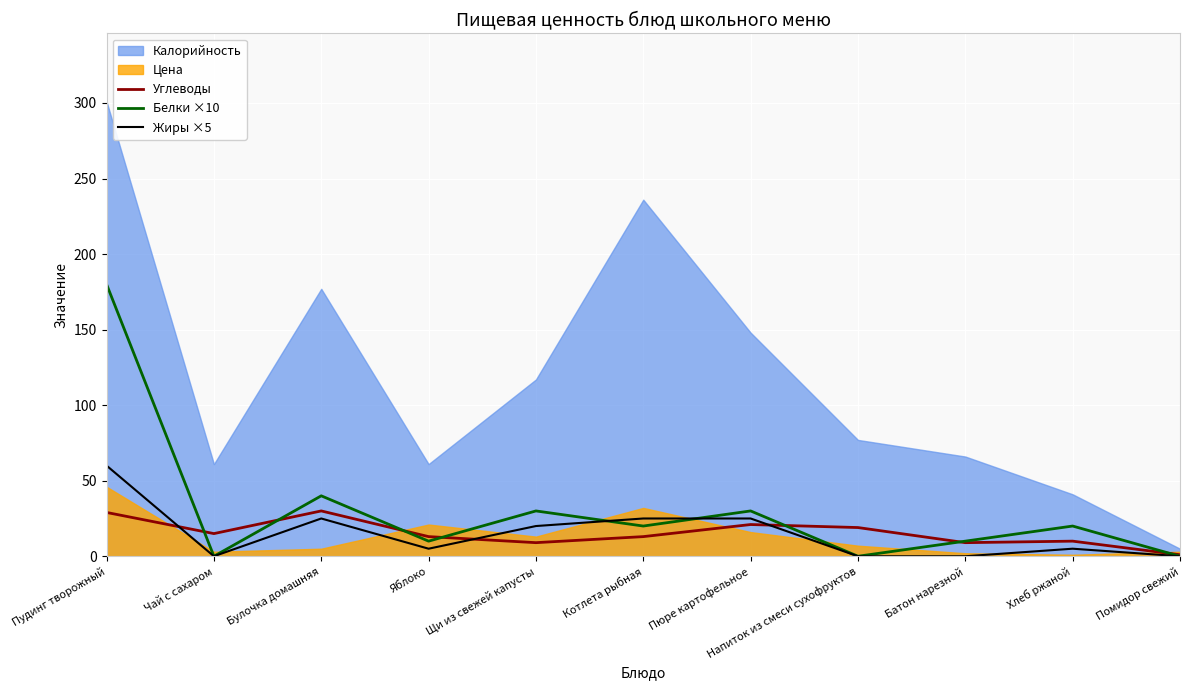

Where is the first local maximum for Углеводы?

Булочка домашняя